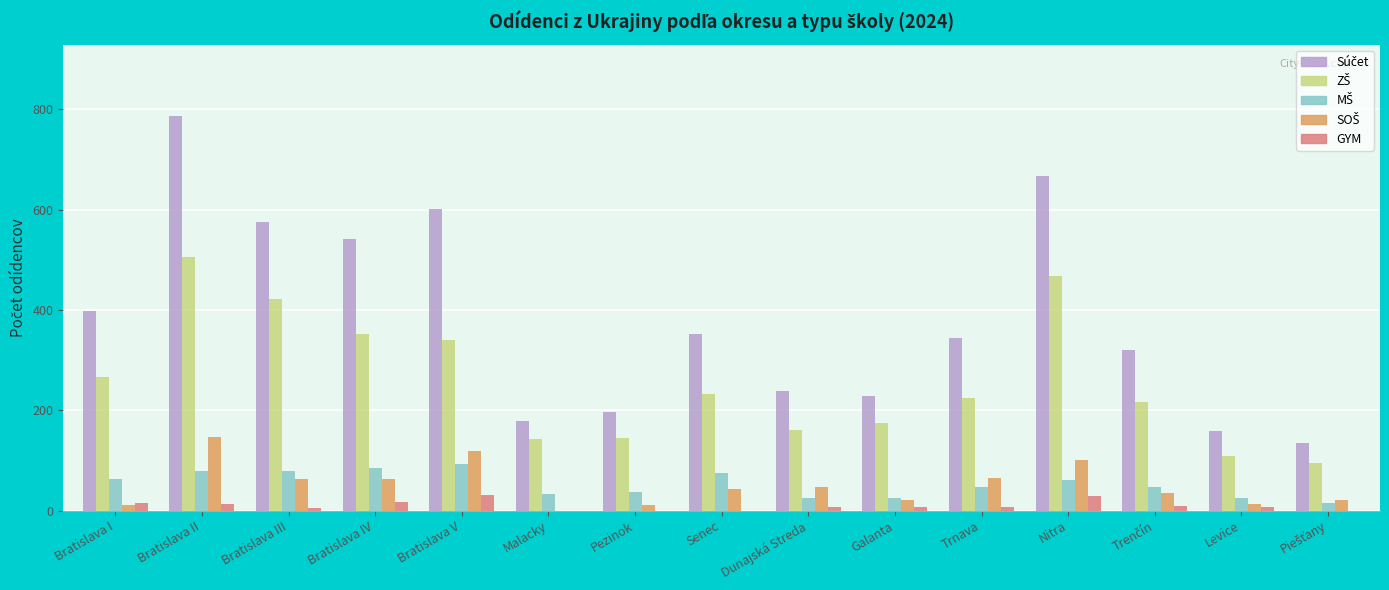

What is the total value across all series at Nitra?

1323